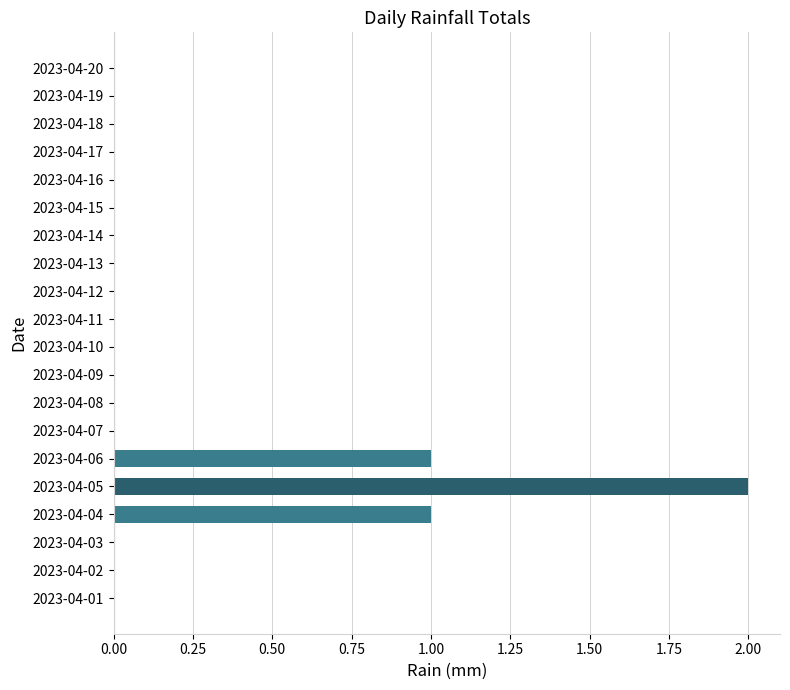

True or false: the data shows 0 at 2023-04-15.

True